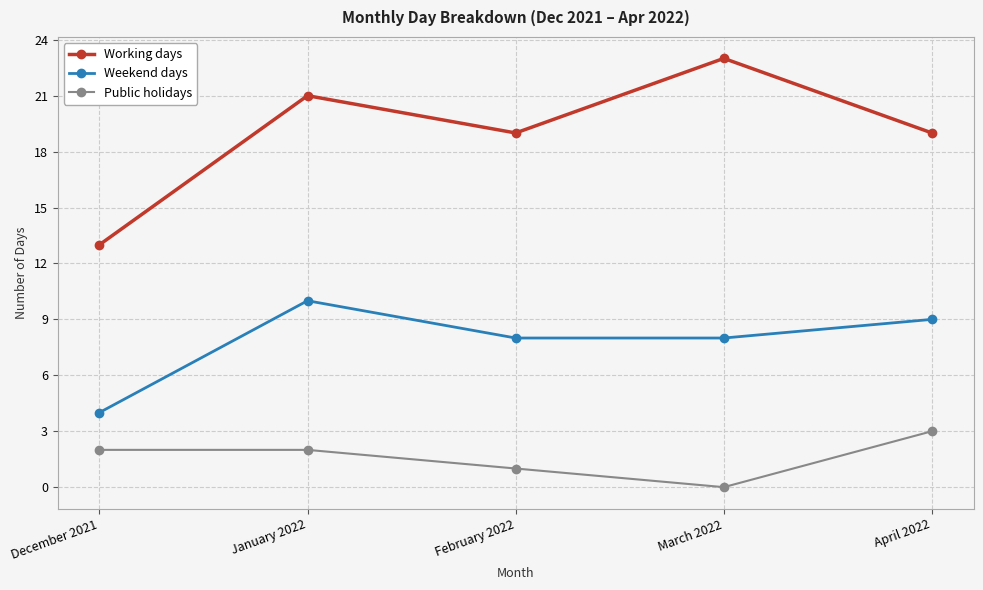

At which category is the sum across all series the highest?

January 2022